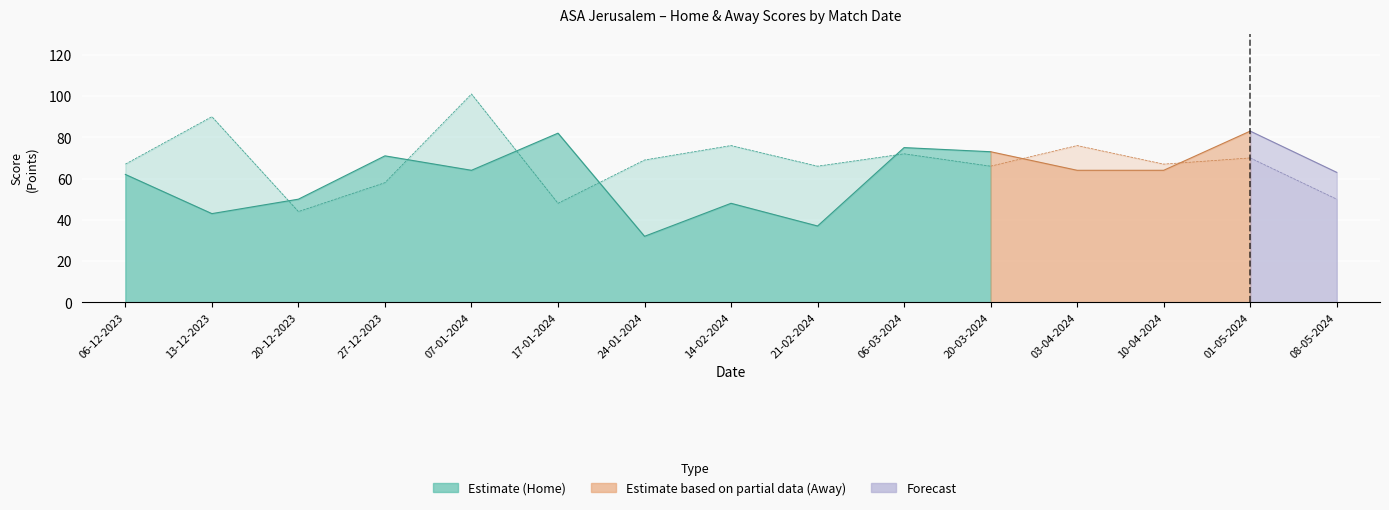

Between 20-12-2023 and 03-04-2024, which is larger?

03-04-2024